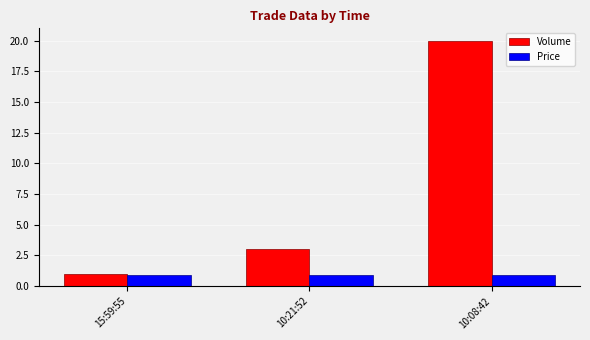

At 10:21:52, list the series in order from largest to smallest.

Volume, Price